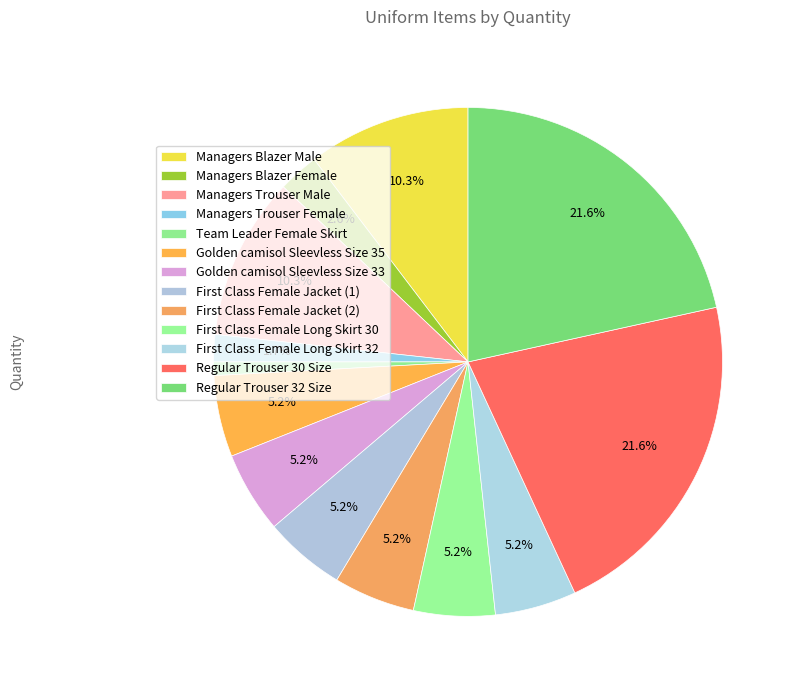

Is the sum of Regular Trouser 32 Size and Managers Blazer Male greater than half?

No